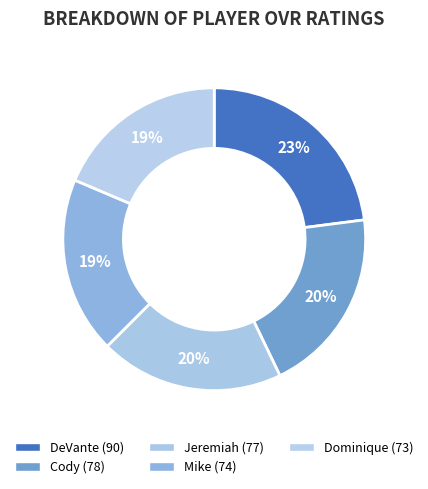

Which category has the biggest portion of the pie?

DeVante